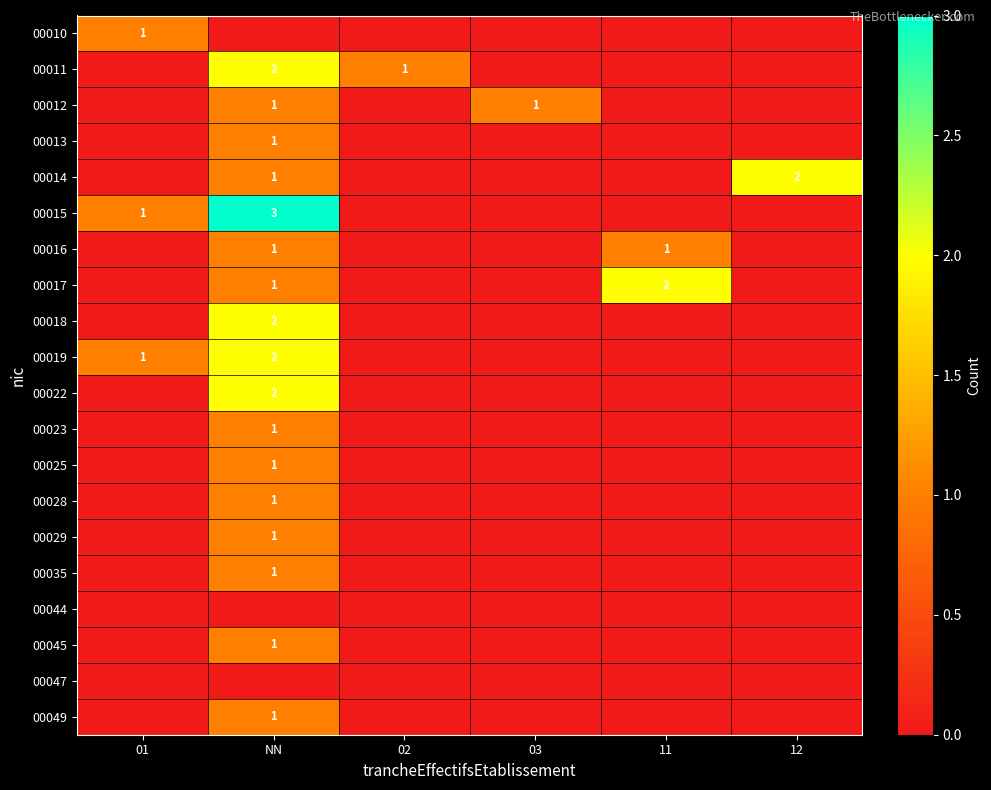

At which category does the chart reach its minimum across all series?

NN